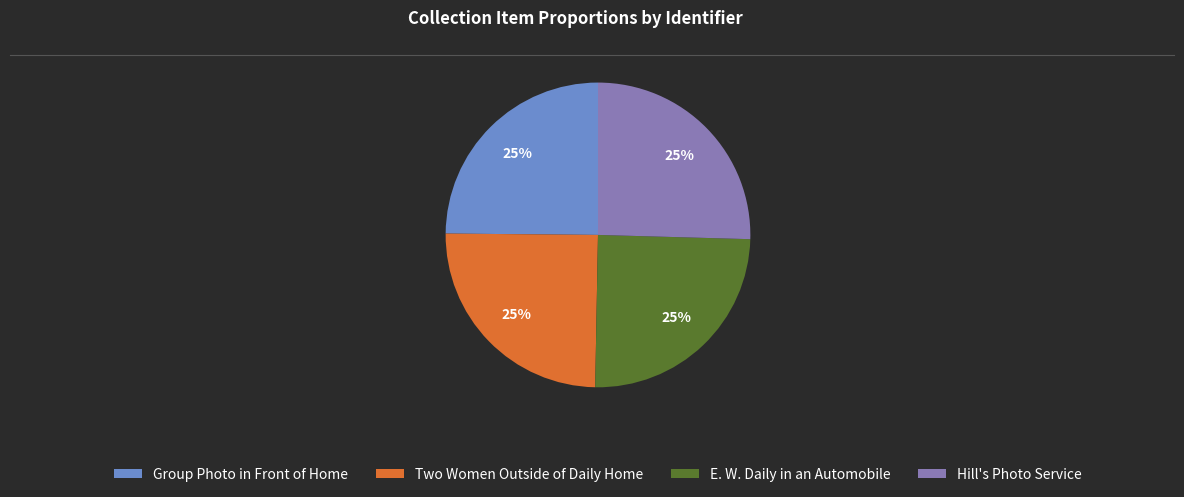

True or false: Two Women Outside of Daily Home accounts for 25% of the total.

True